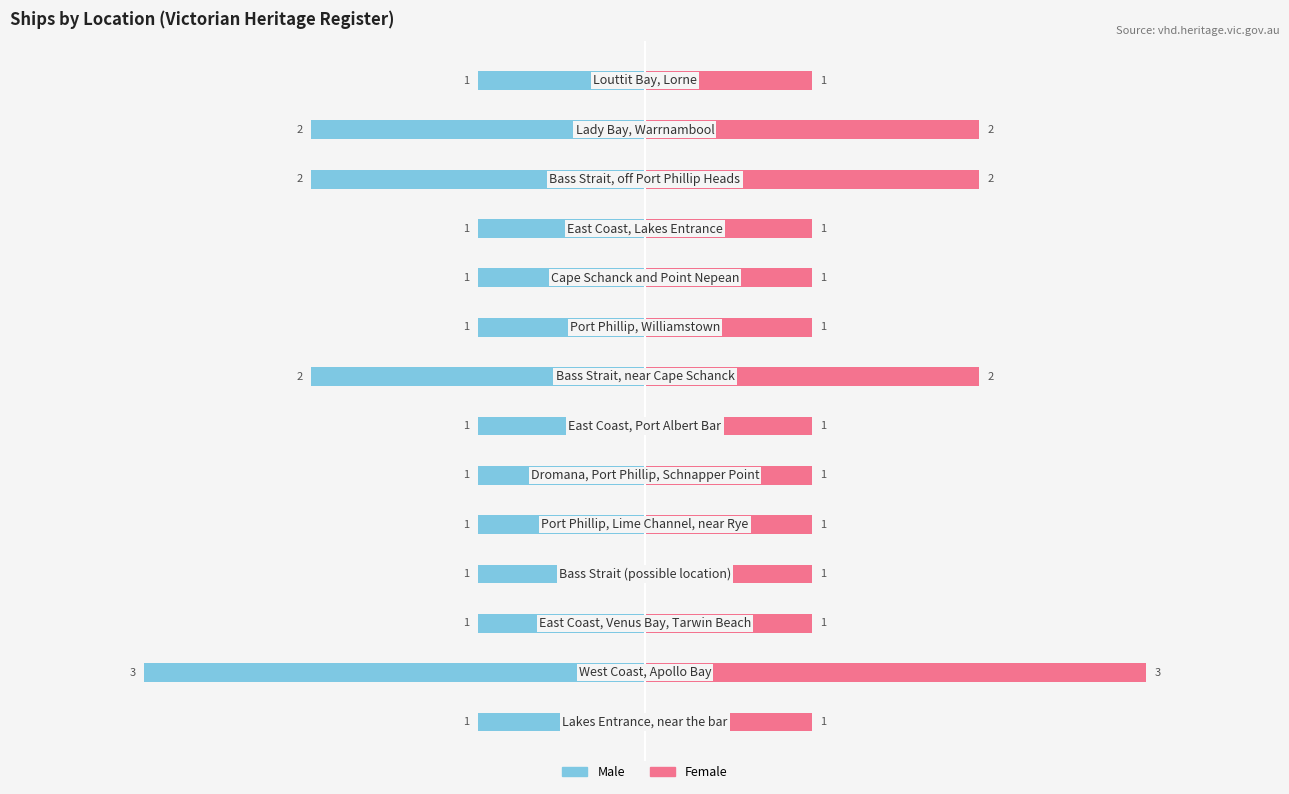

Reading left to right, extract all data points from this chart.

Male: -1	-3	-1	-1	-1	-1	-1	-2	-1	-1	-1	-2	-2	-1
Female: 1	3	1	1	1	1	1	2	1	1	1	2	2	1